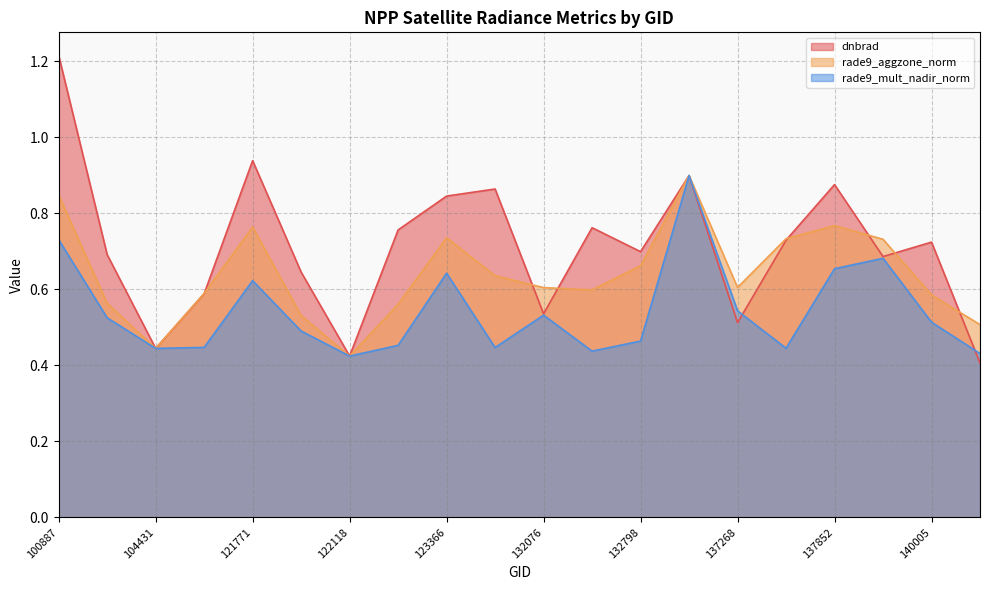

Does the chart display data point markers on the line(s)?

No